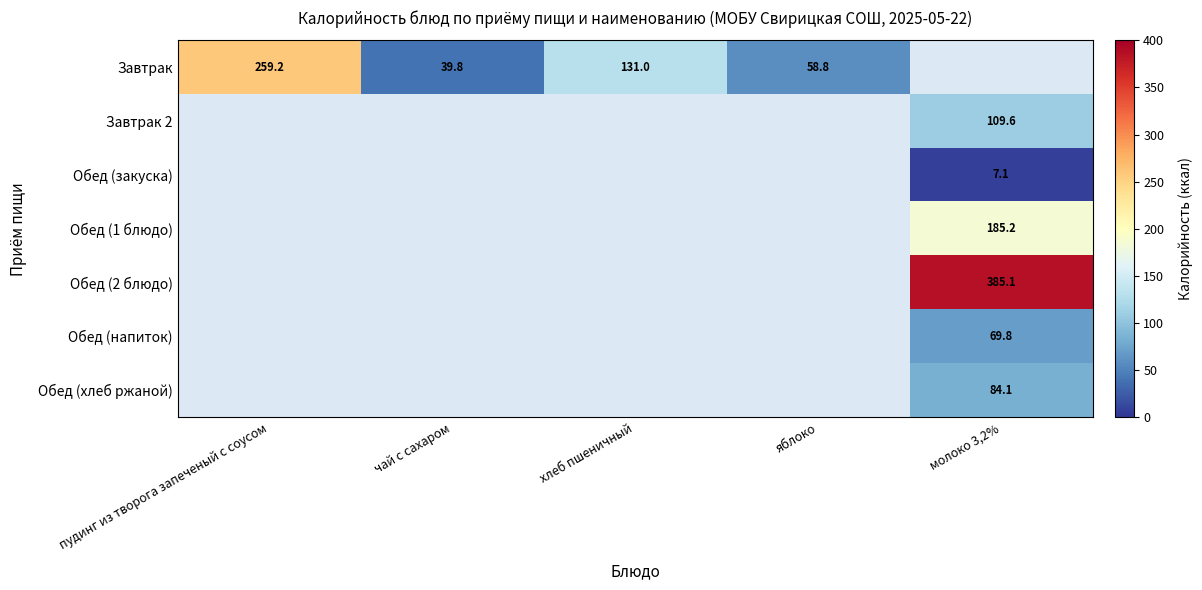

The value of Завтрак at чай с сахаром is 39.8. True or false?

True